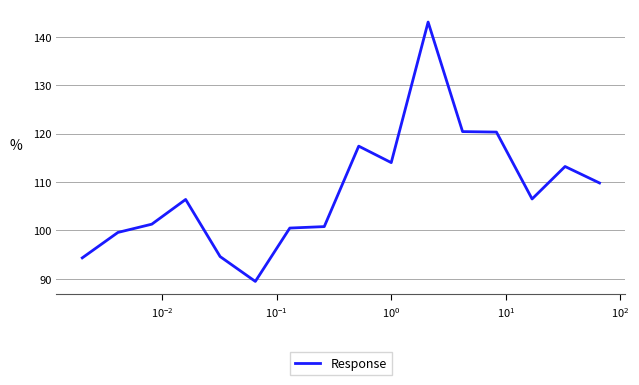

What is the smallest value displayed?

89.5